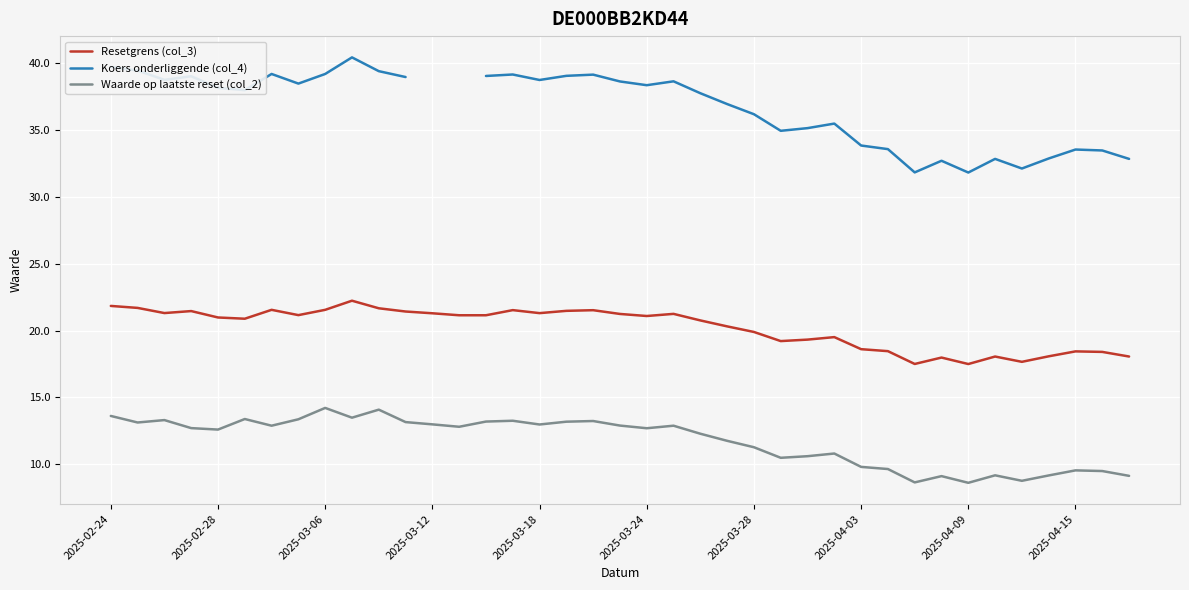

Does the chart display data point markers on the line(s)?

No